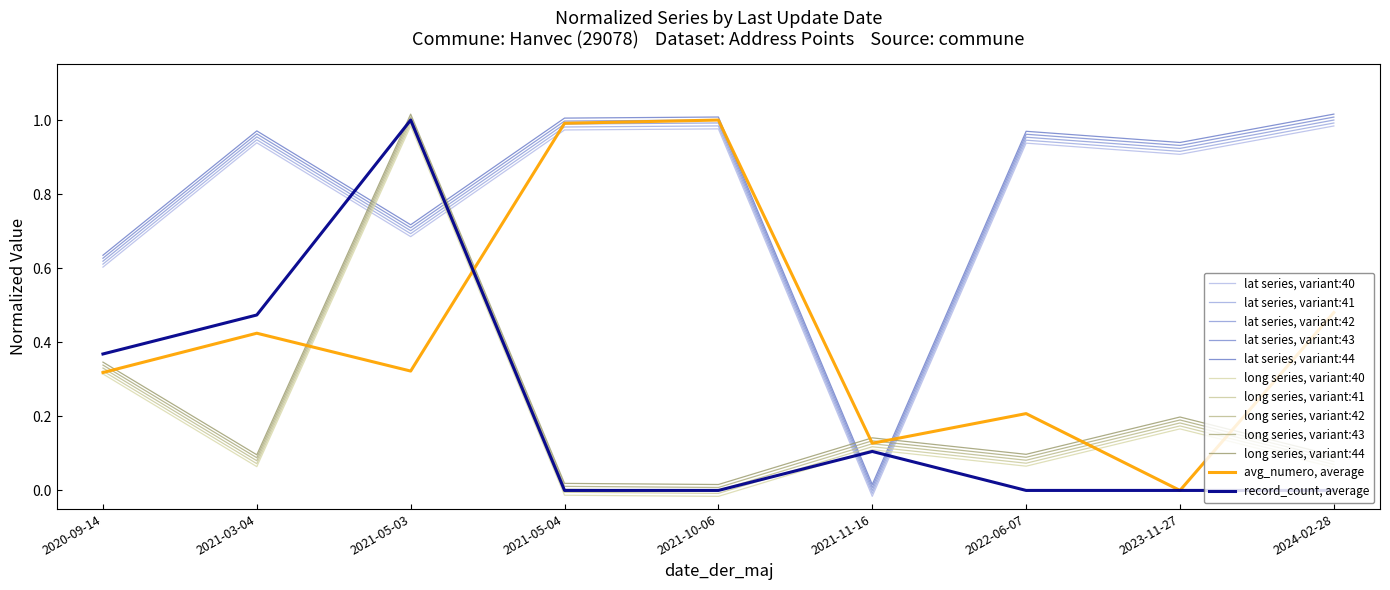

What is the label of the 1st point from the right?

2024-02-28